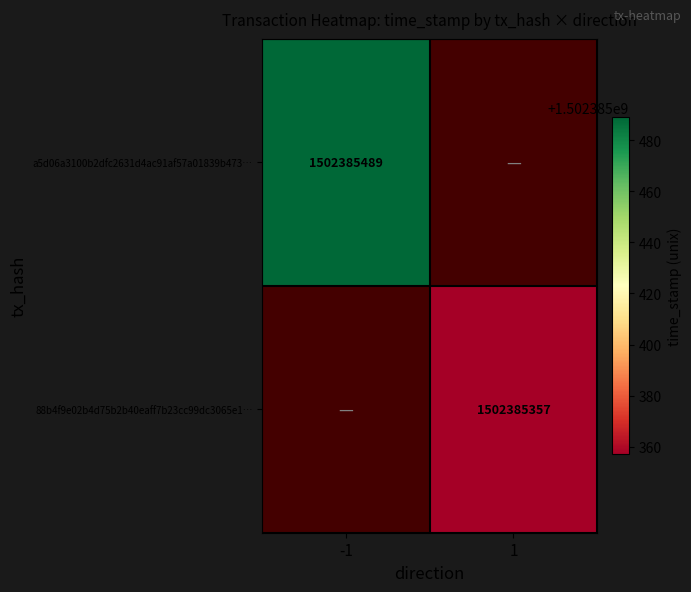

Which has a higher value, 0 or 1?

1